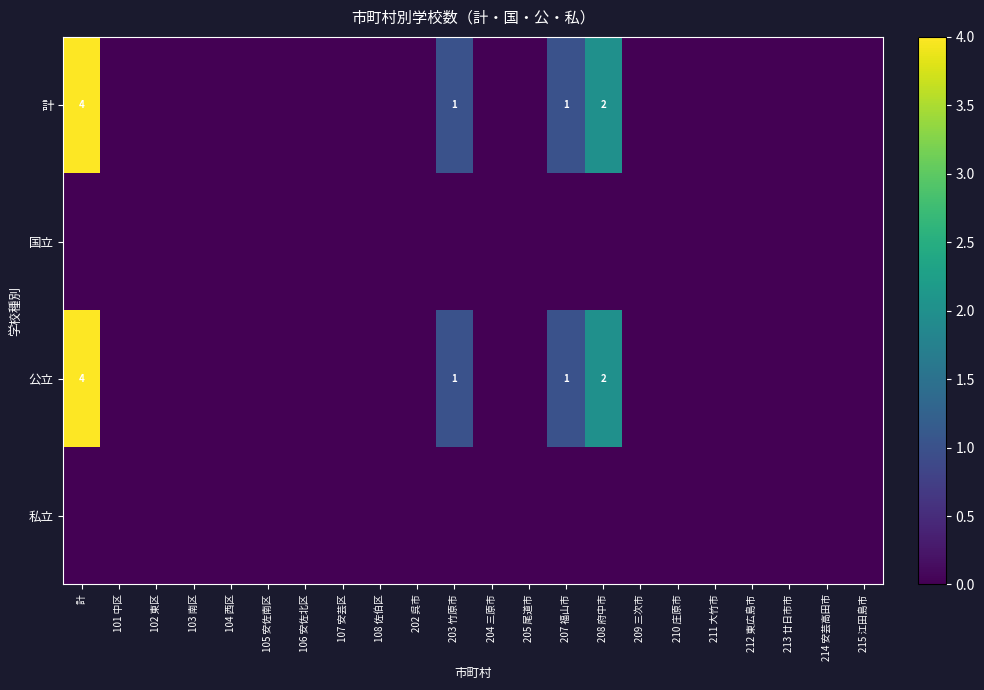

Where is 私立 nearest to the value 0?

計